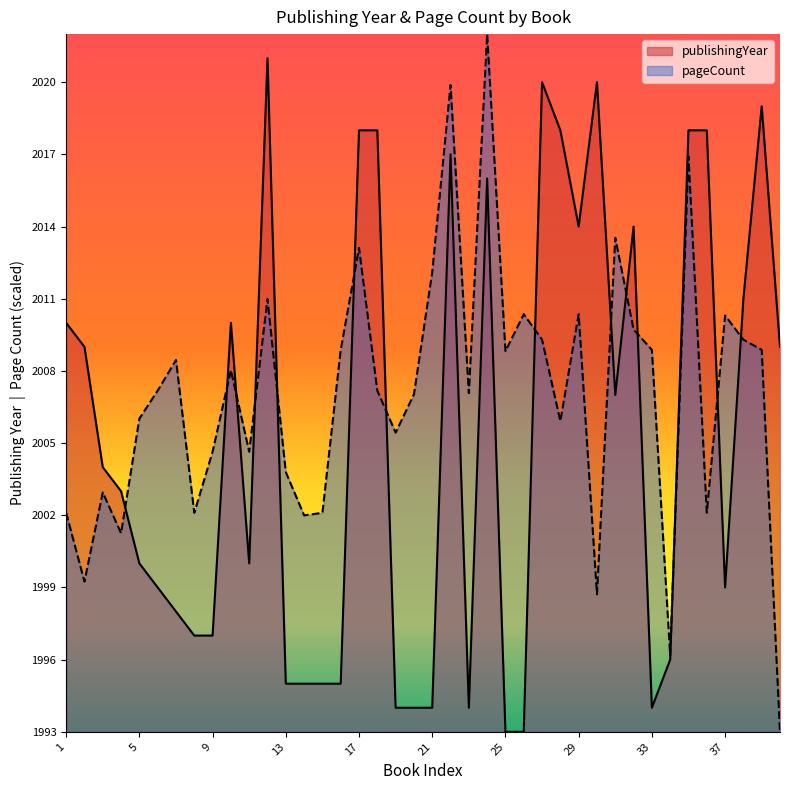

What is the lowest value of the pageCount series?

1993.0